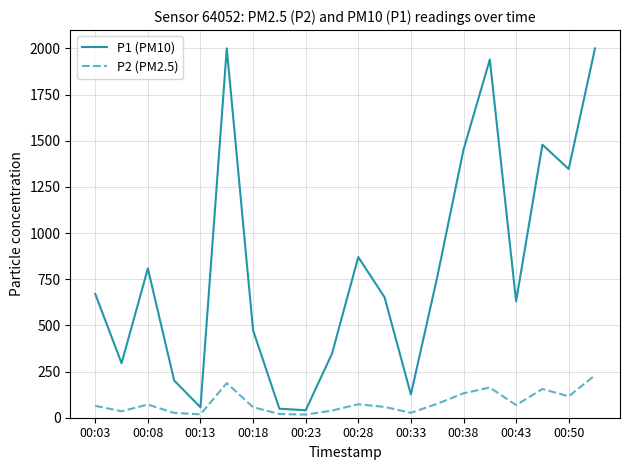

How many values in the P2 (PM2.5) series are below 68?

10